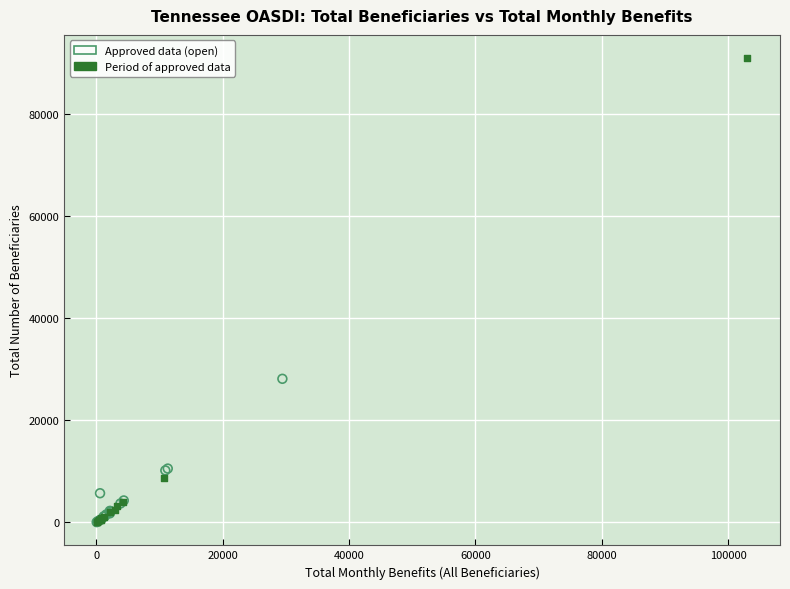

Which series has the largest Y range (max minus min)?

Period of approved data